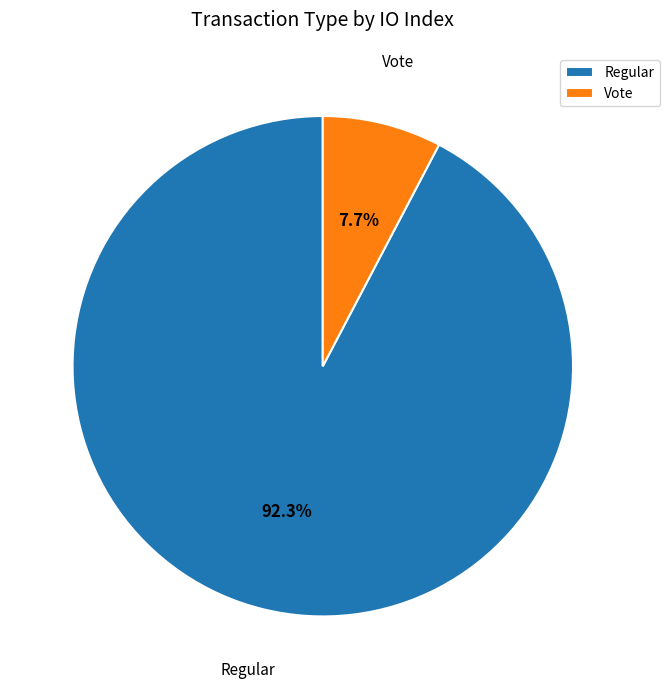

How many segments does this pie chart have?

2